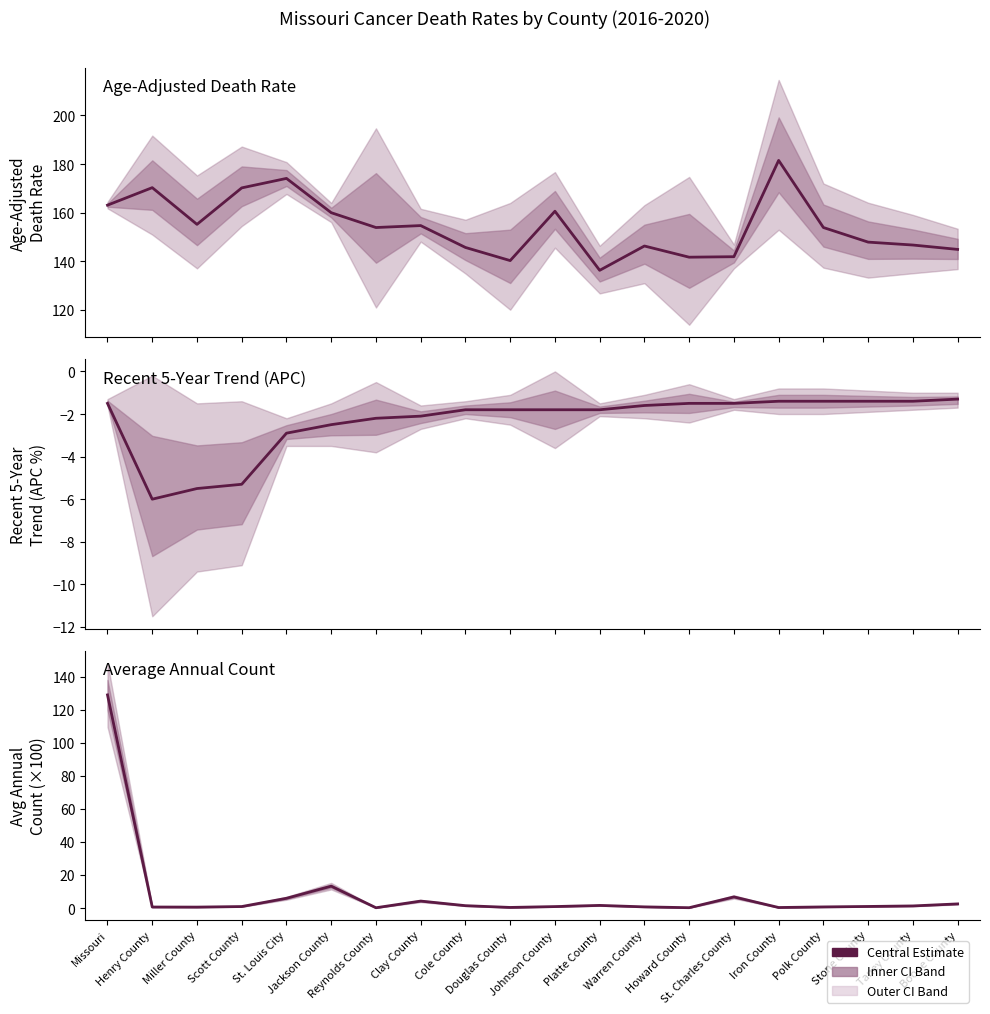

How many categories are shown in the chart?

20